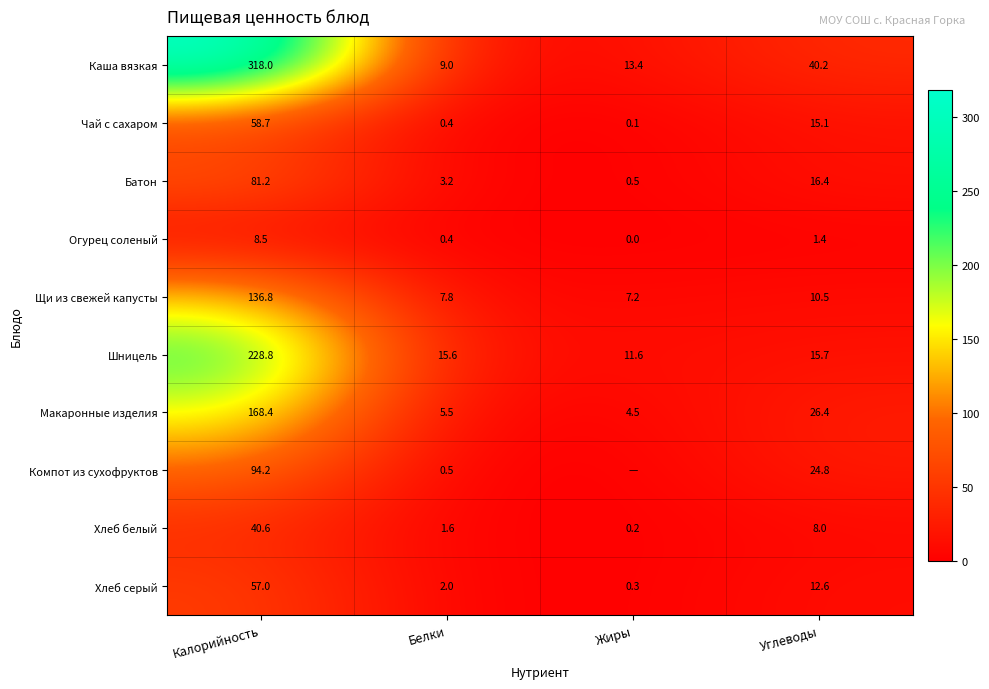

Rank the series at Калорийность from lowest to highest value.

Огурец соленый, Хлеб белый, Хлеб серый, Чай с сахаром, Батон, Компот из сухофруктов, Щи из свежей капусты, Макаронные изделия, Шницель, Каша вязкая